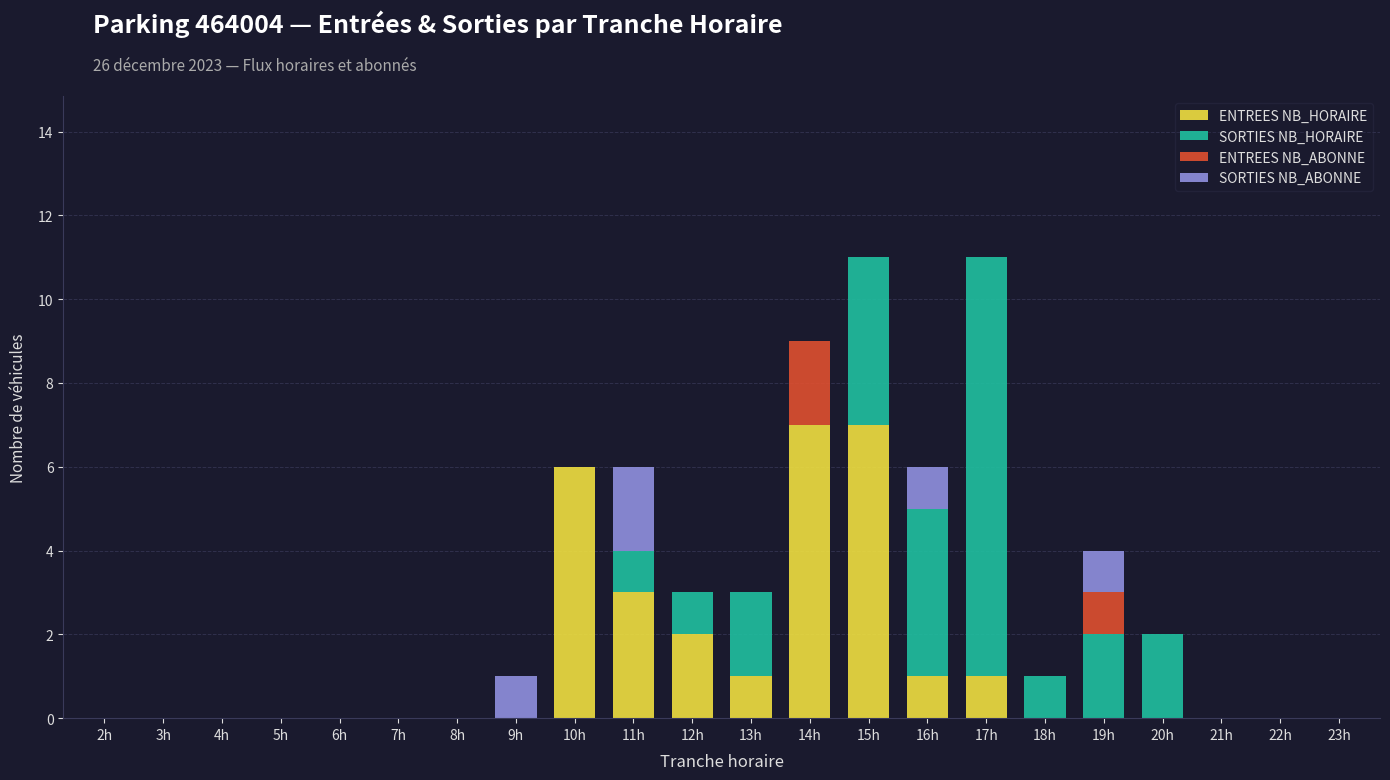

What is the total value across all series at 12h?

3